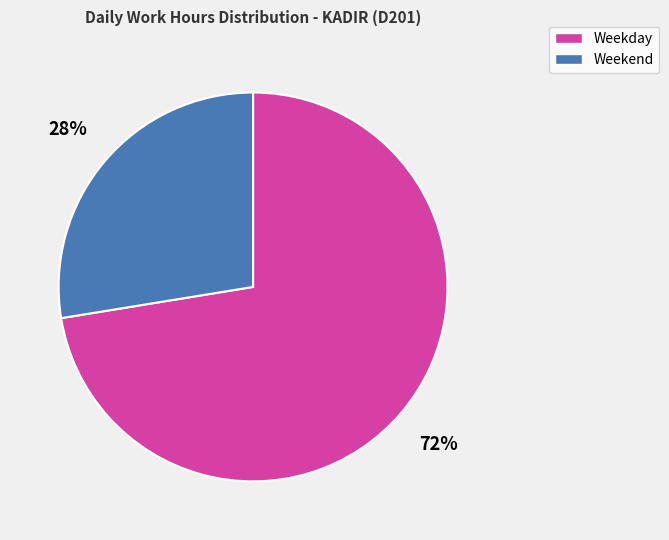

Is there any slice that represents more than half of the pie?

Yes